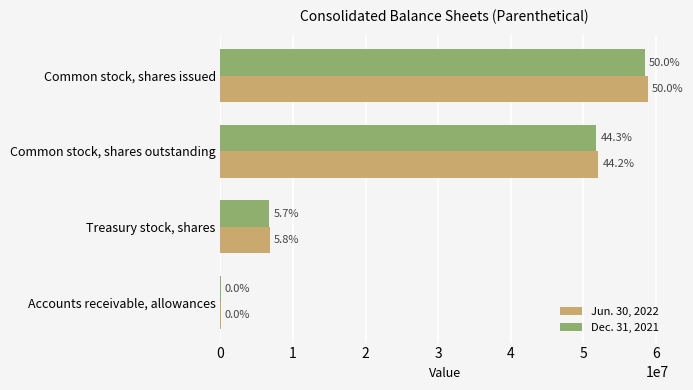

What are all the series names shown in the legend?

Jun. 30, 2022, Dec. 31, 2021